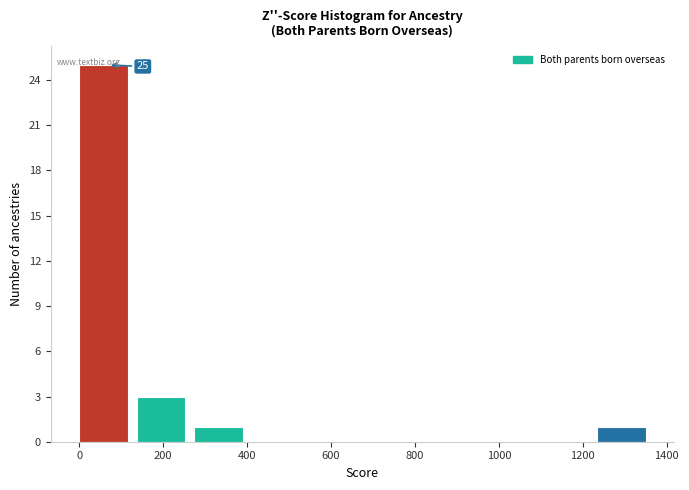

Which range on the x-axis has the tallest bar?

0 to 140